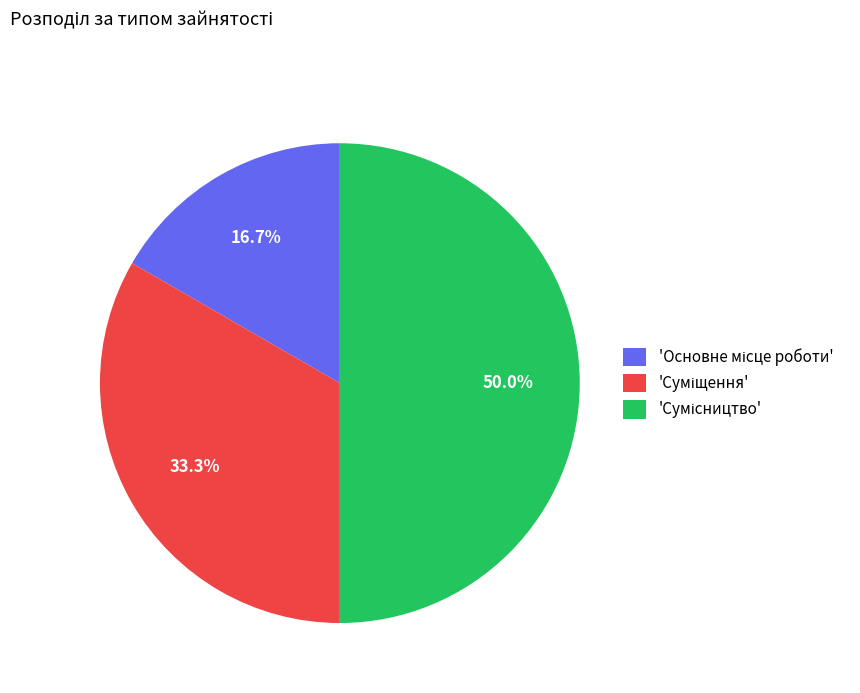

Is there a majority slice in this chart?

No